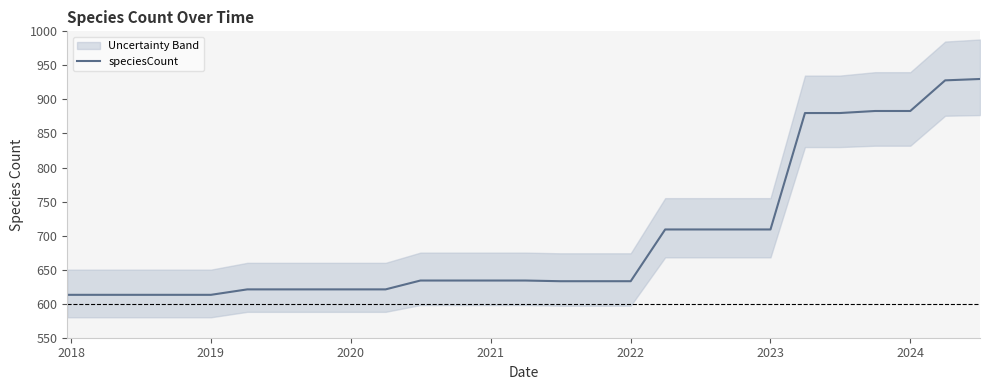

True or false: there are more than 0 points higher than both neighbors.

False